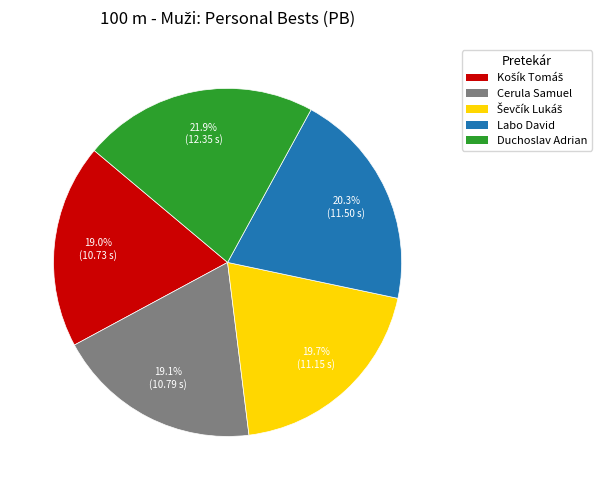

What portion of the pie excludes Labo David?

79.7%